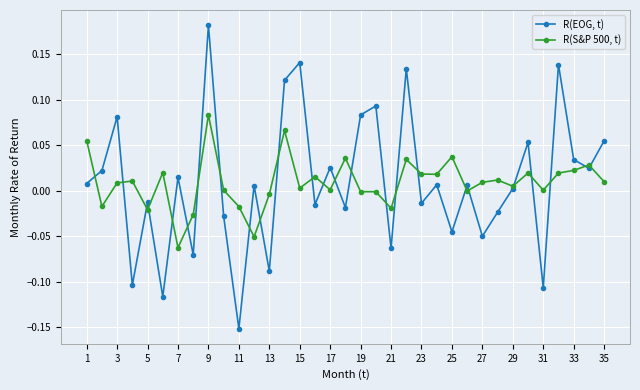

List the series in order of their peak value, lowest first.

R(S&P 500, t), R(EOG, t)